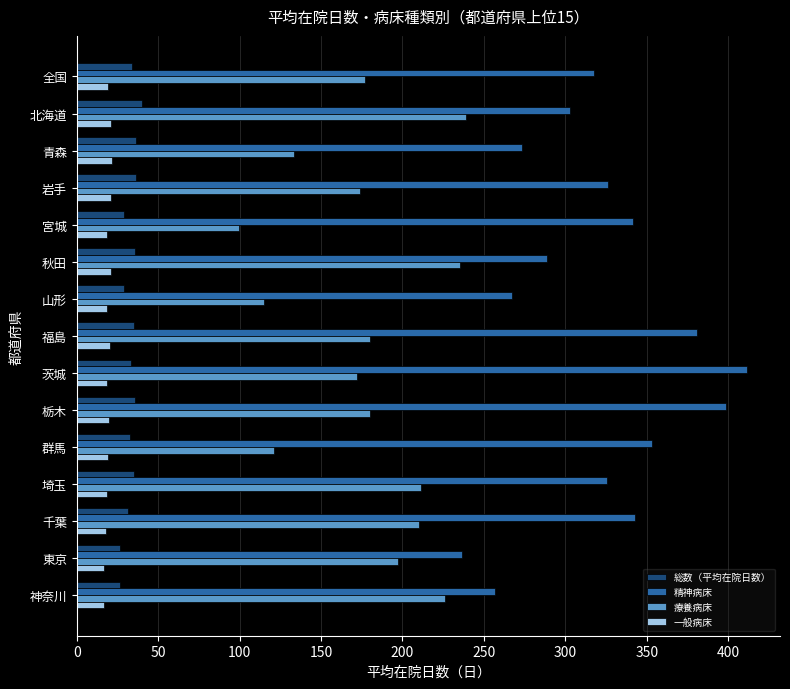

What is the difference between the maximum and minimum values in the 精神病床 series?

174.8